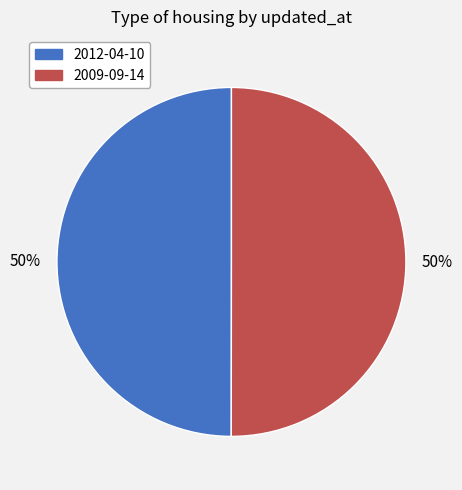

What percentage is the 2009-09-14 slice, to the nearest percent?

50%